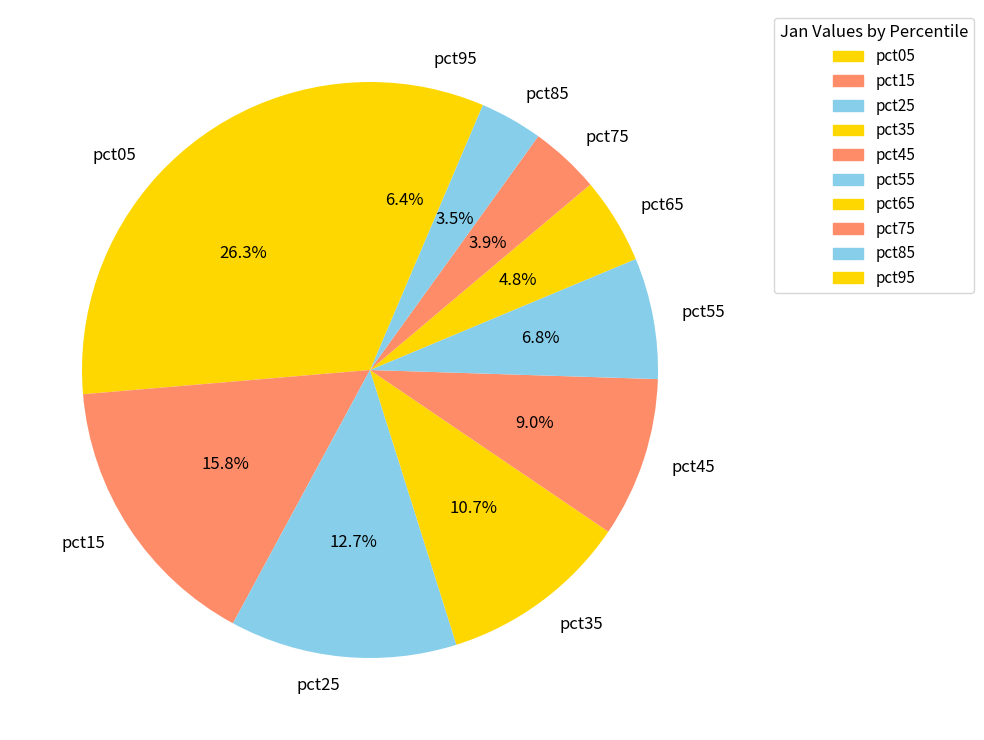

The pct35 slice represents 22% of the pie. True or false?

False